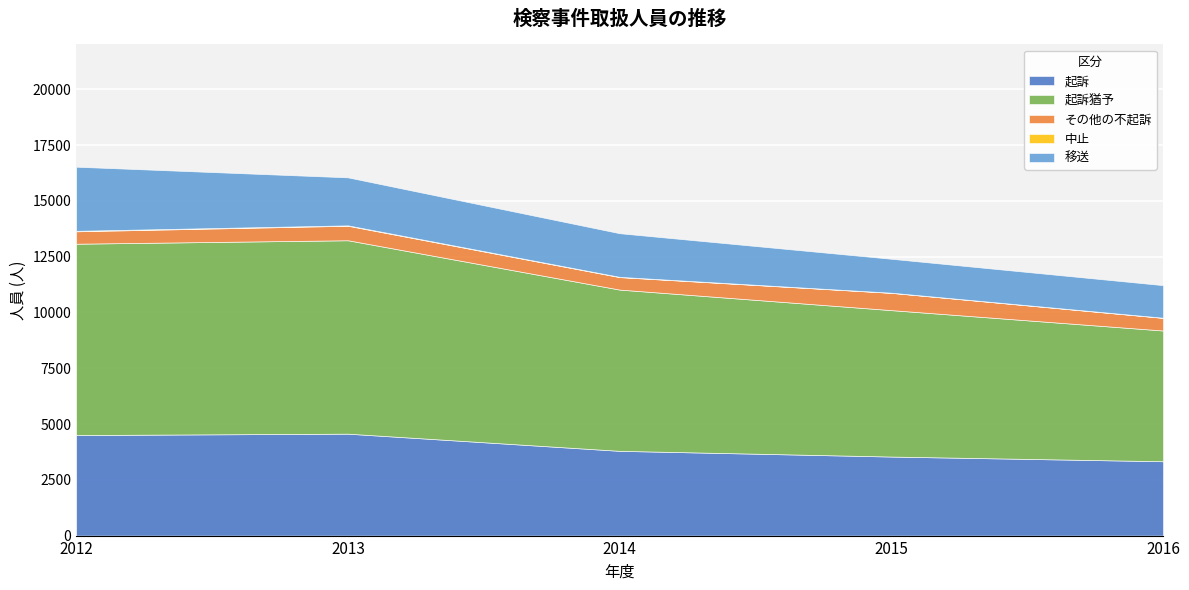

Count the number of data series in this chart.

5